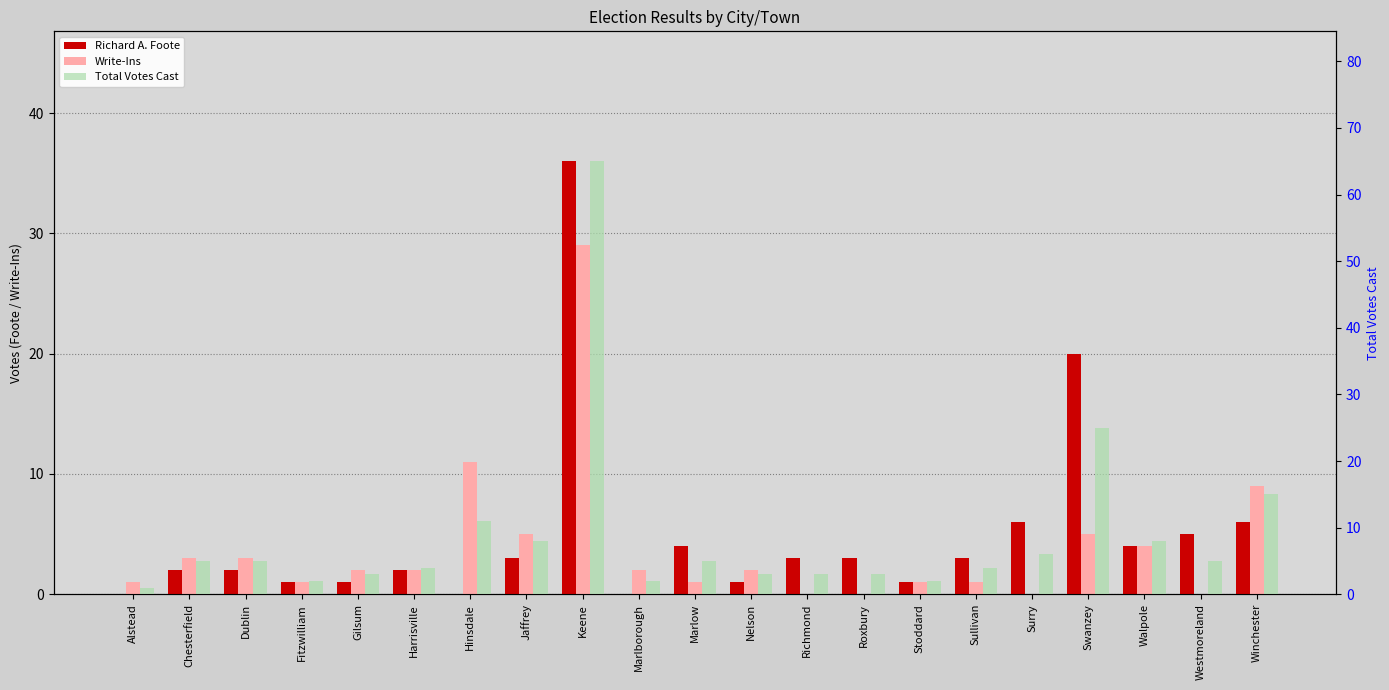

Rank the series by their average value, from lowest to highest.

Write-Ins, Richard A. Foote, Total Votes Cast